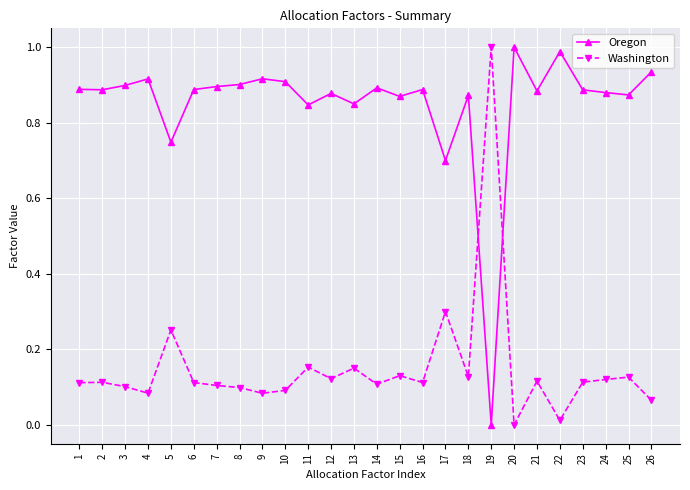

True or false: Oregon has a value of 0.9 at 6.

True